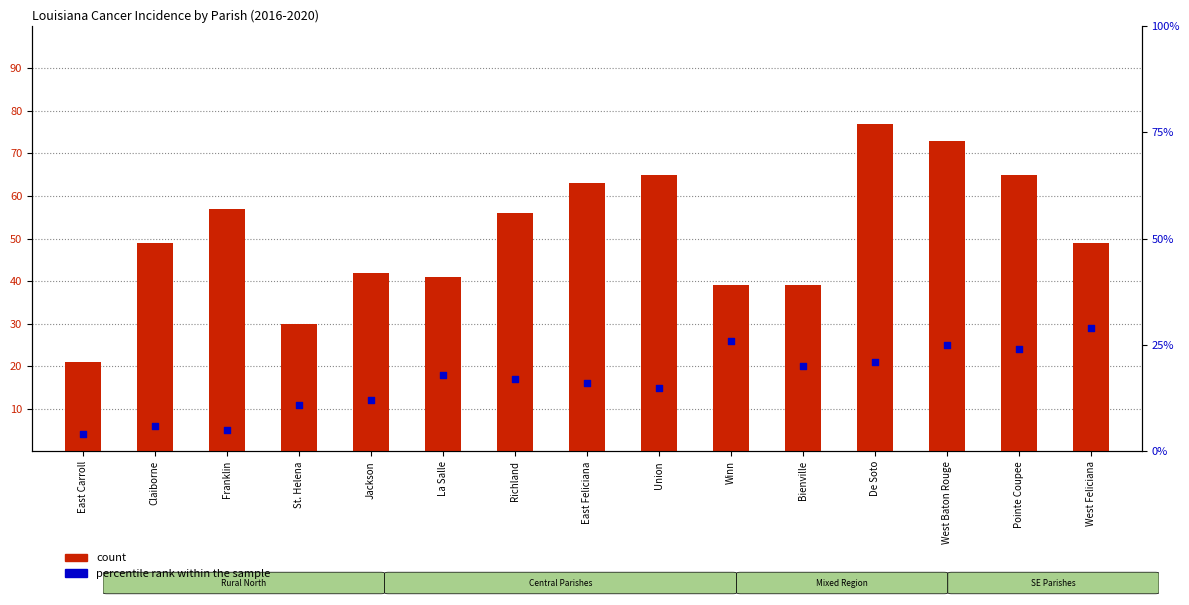

What is the total value across all series at St. Helena?

41